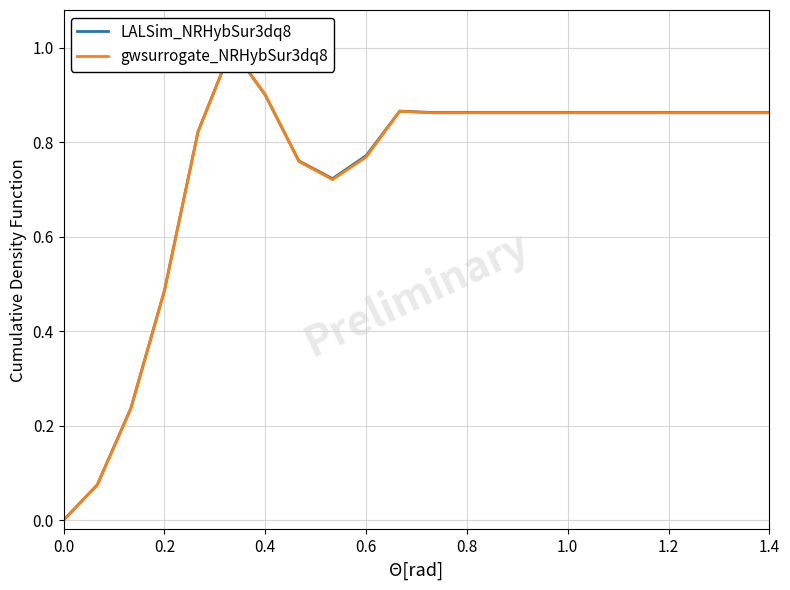

The value of LALSim_NRHybSur3dq8 at 0.0 is 0.0. True or false?

True